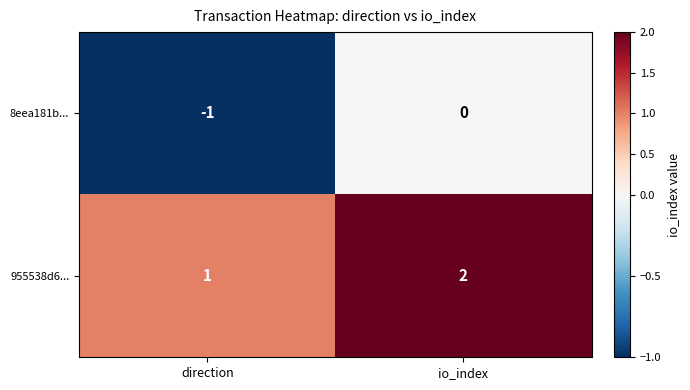

Rank the series by their average value, from lowest to highest.

8eea181b..., 955538d6...